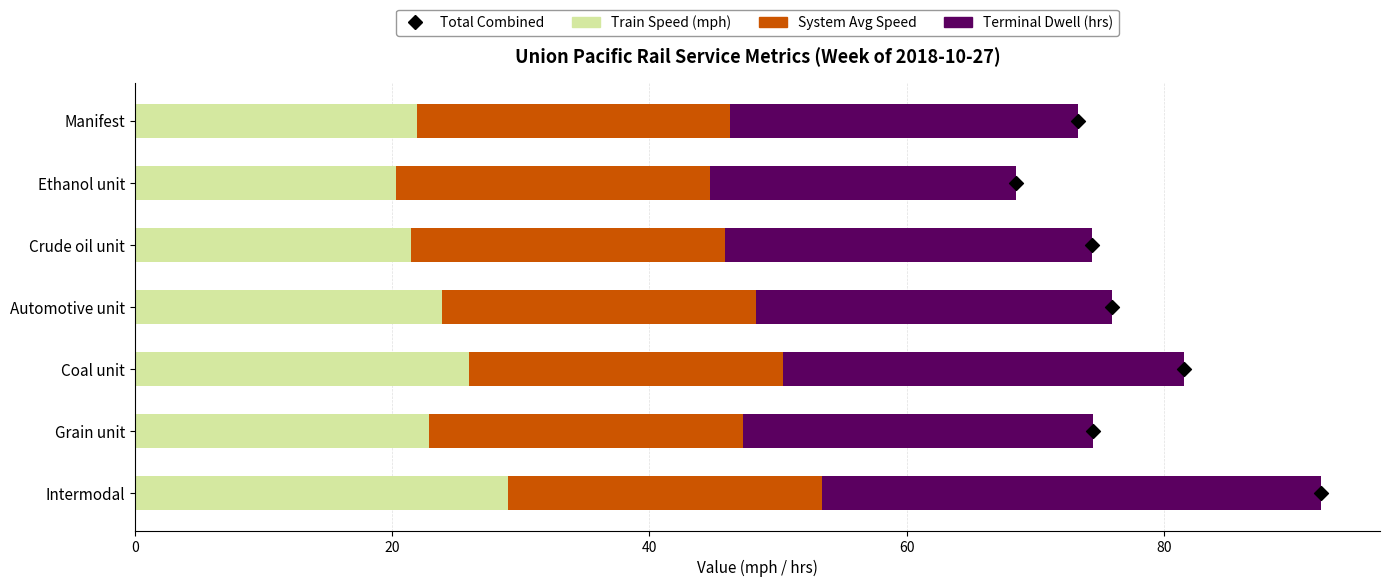

Which series has the largest Y range (max minus min)?

Terminal Dwell (hrs)